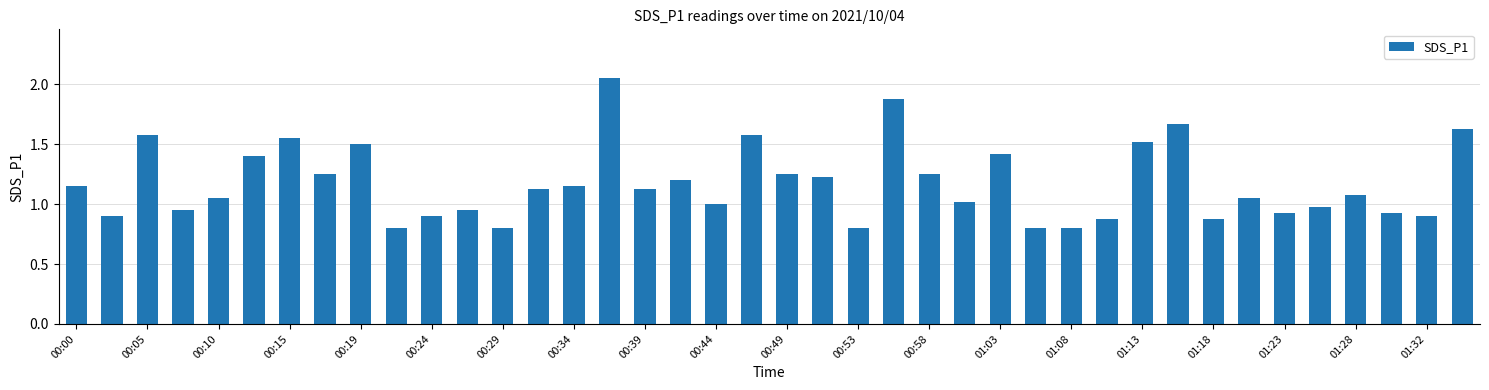

What is the minimum value shown in the chart?

0.8